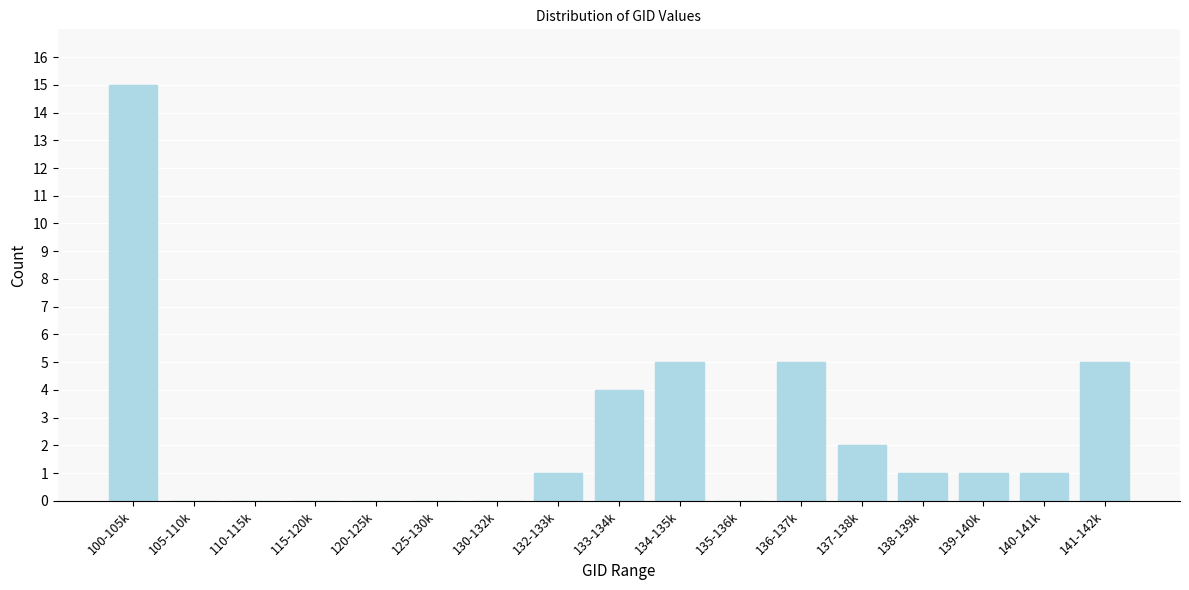

Reading left to right, what are all the values shown in this chart?

100-105k=15	105-110k=0	110-115k=0	115-120k=0	120-125k=0	125-130k=0	130-132k=0	132-133k=1	133-134k=4	134-135k=5	135-136k=0	136-137k=5	137-138k=2	138-139k=1	139-140k=1	140-141k=1	141-142k=5